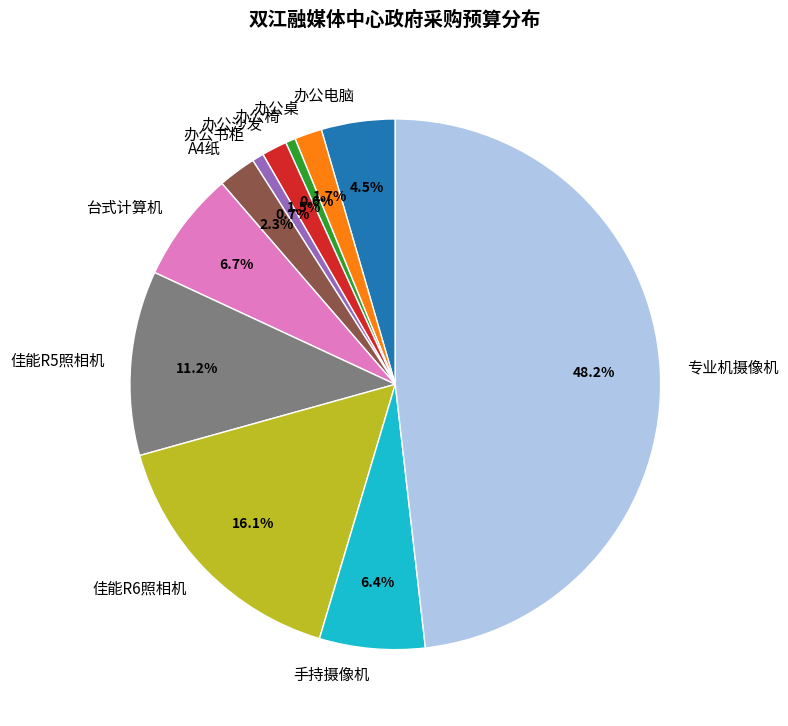

The 台式计算机 slice represents 1% of the pie. True or false?

False